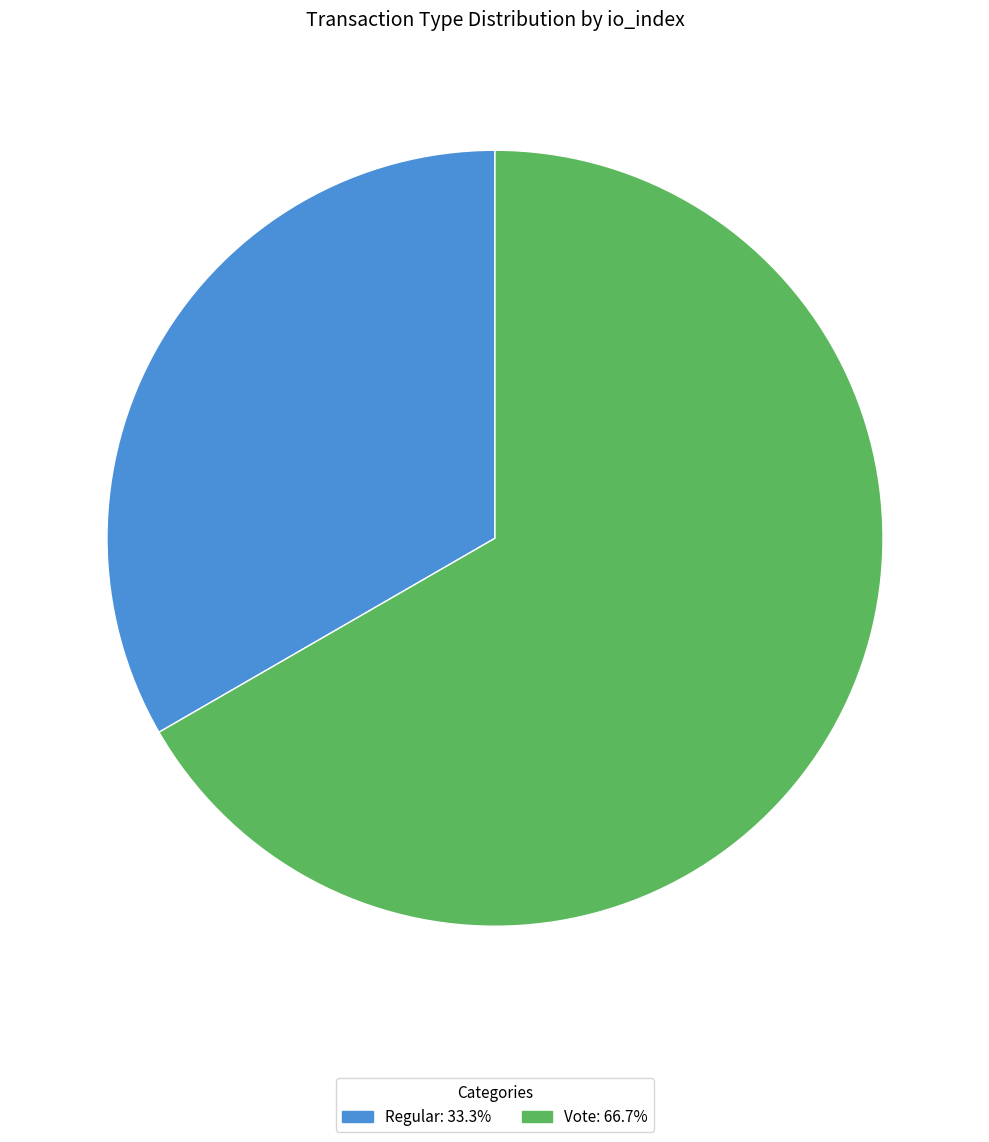

Which category has the smallest portion of the pie?

Regular